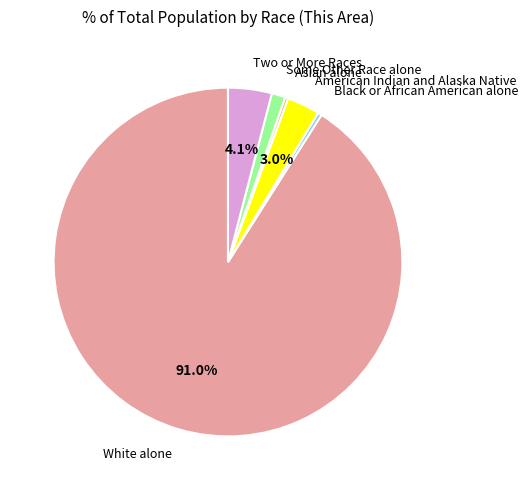

To the nearest percent, what is the average slice percentage?

17%